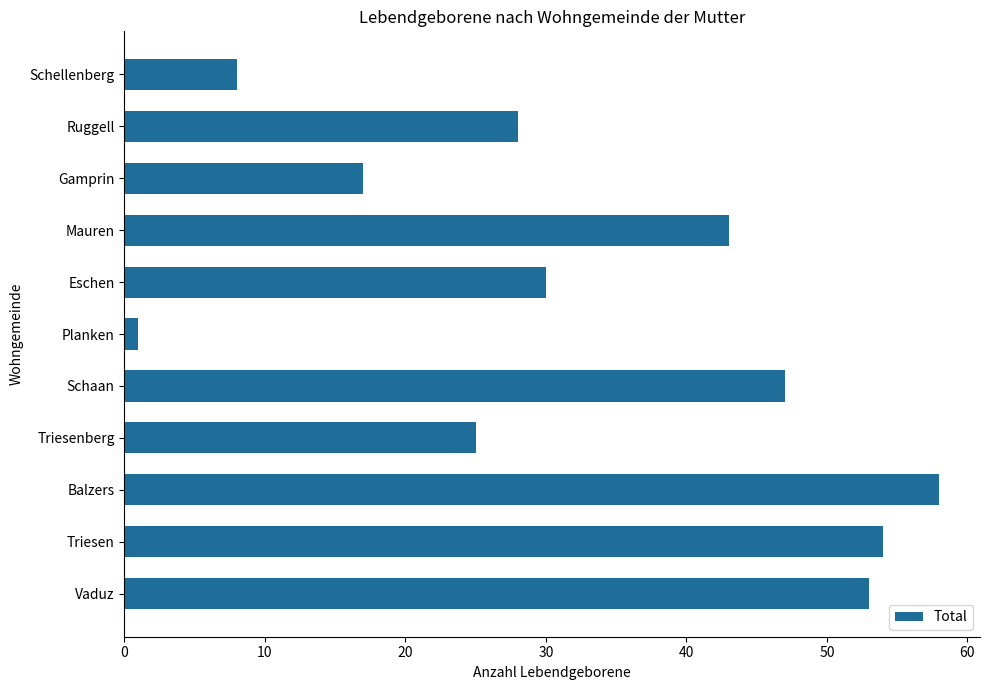

Reading bottom to top, what are all the values shown in this chart?

Vaduz=53	Triesen=54	Balzers=58	Triesenberg=25	Schaan=47	Planken=1	Eschen=30	Mauren=43	Gamprin=17	Ruggell=28	Schellenberg=8